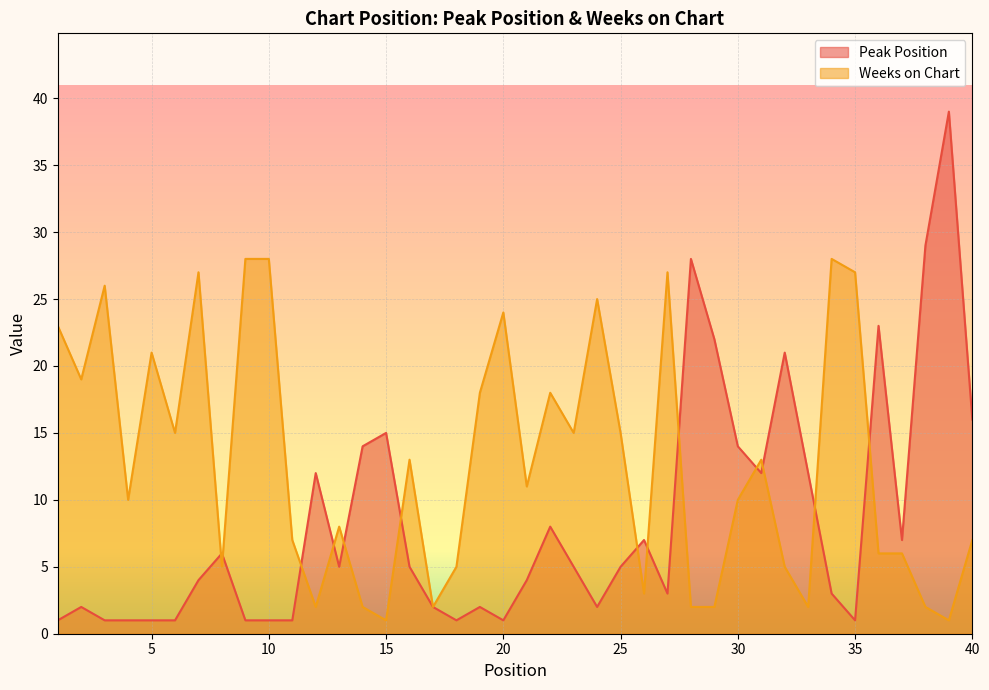

What is the highest value of the Peak Position series?

39